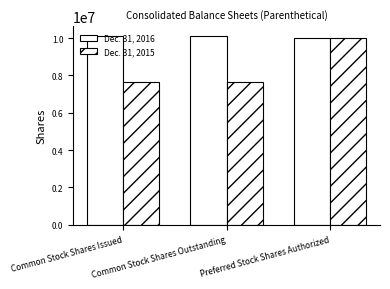

Which series has the largest total across all categories?

Dec. 31, 2016